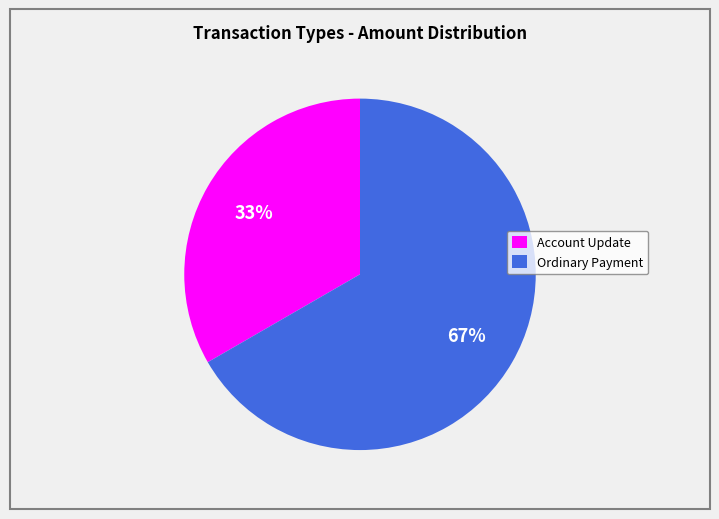

True or false: Account Update accounts for 45% of the total.

False